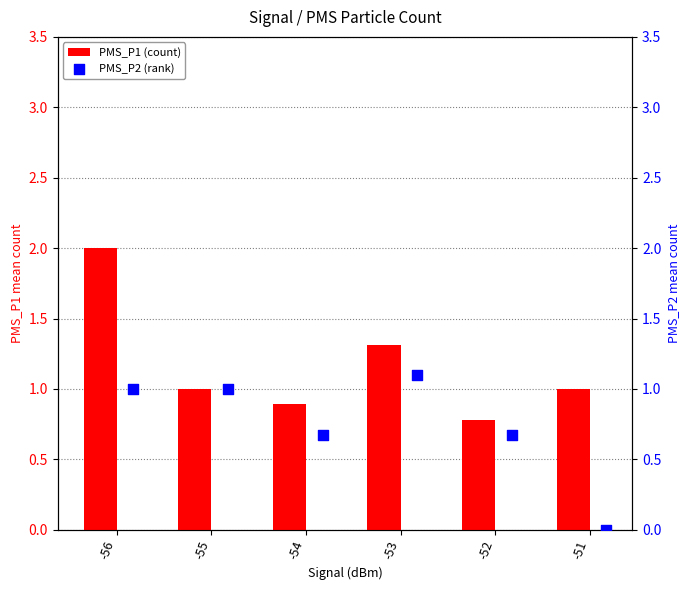

What is the difference between the second highest and second lowest values in the PMS_P1 (count) series?

0.4